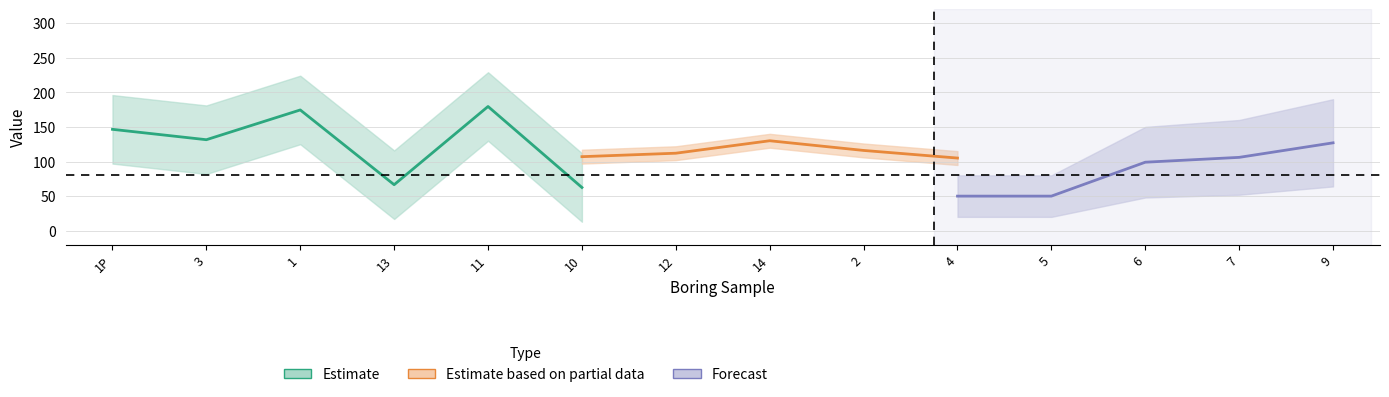

What is the label of the 5th point from the right?

4